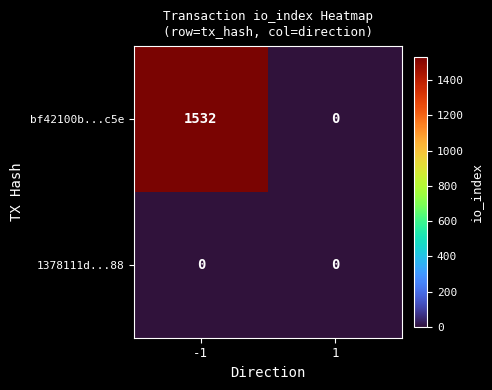

Count the number of categories in the chart.

2